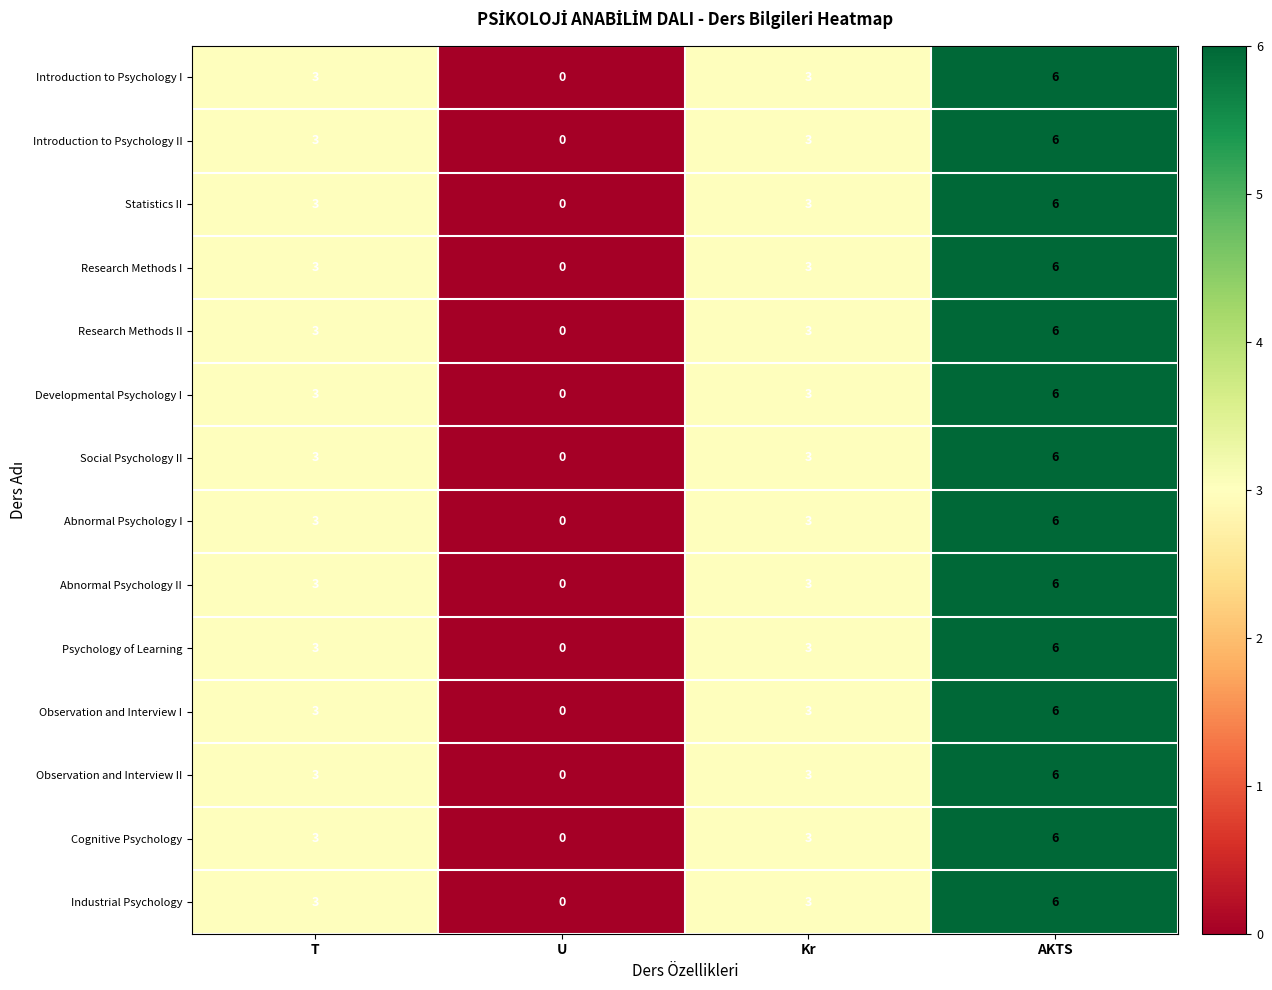

How many distinct data groups are displayed?

14